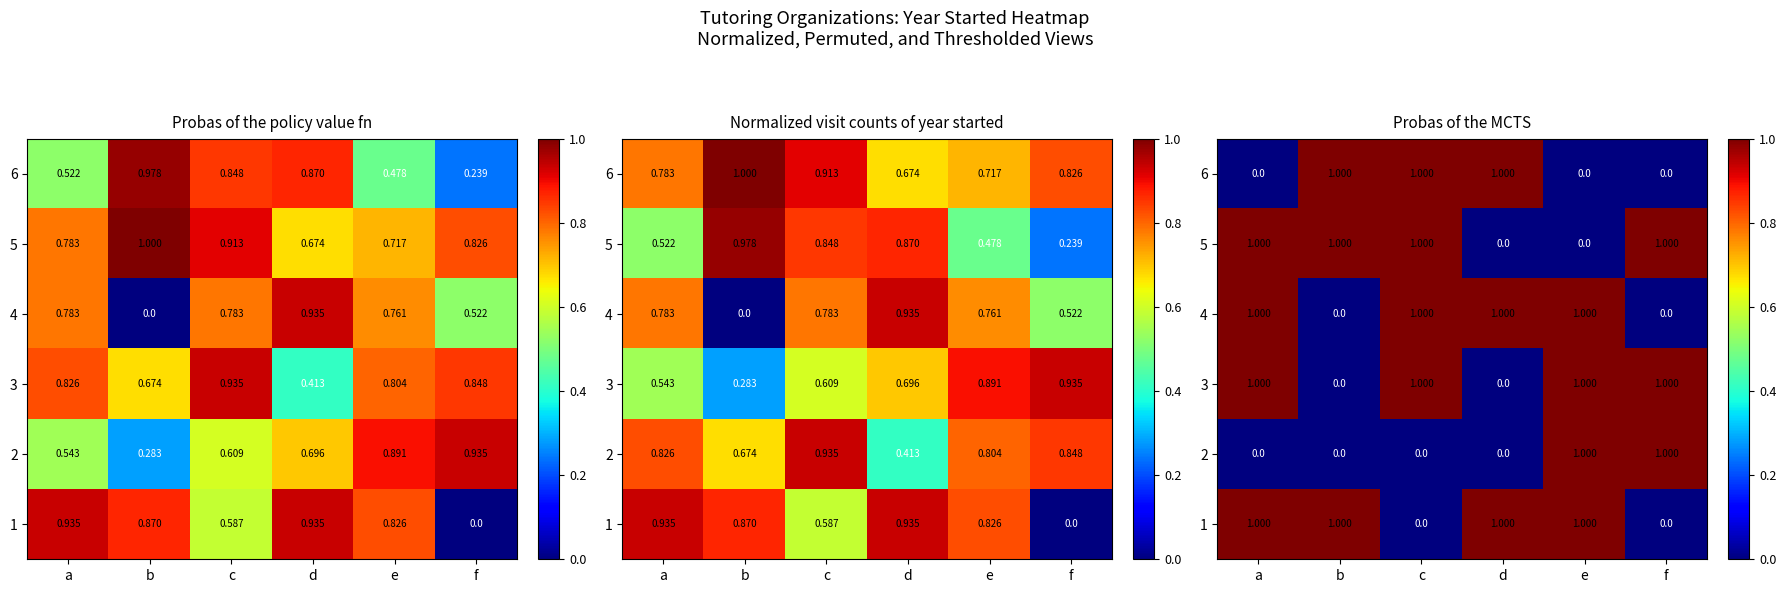

At which category does the chart reach its minimum across all series?

a